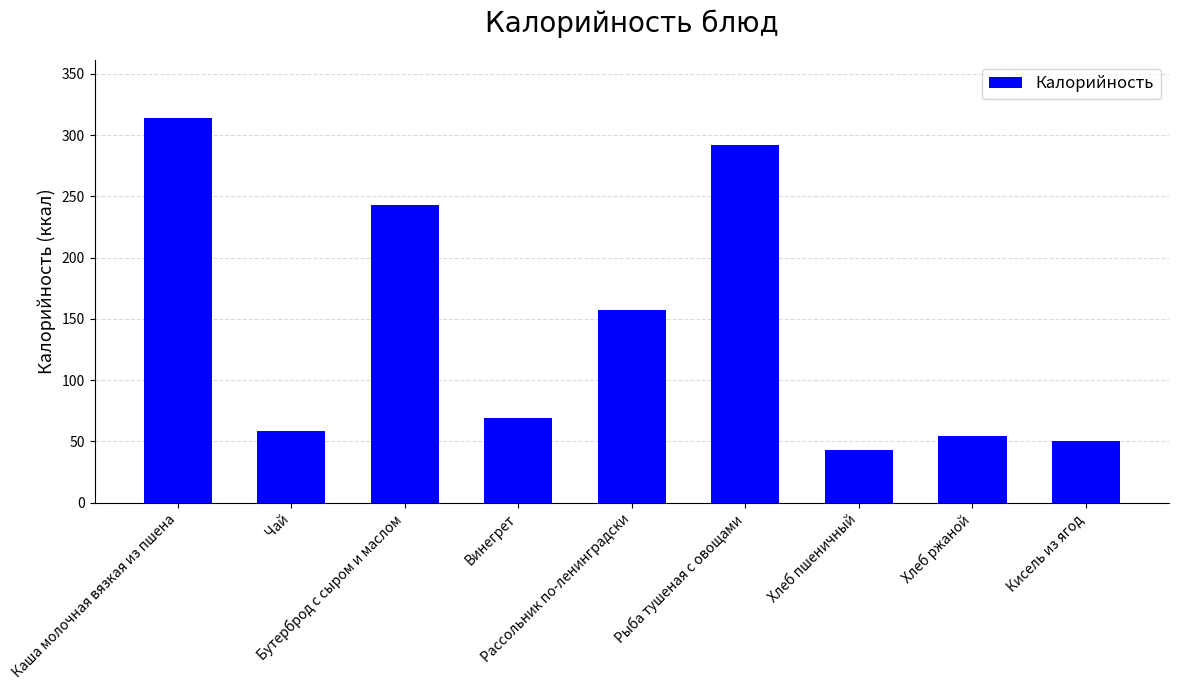

What is the difference between the second highest and minimum values?

249.1